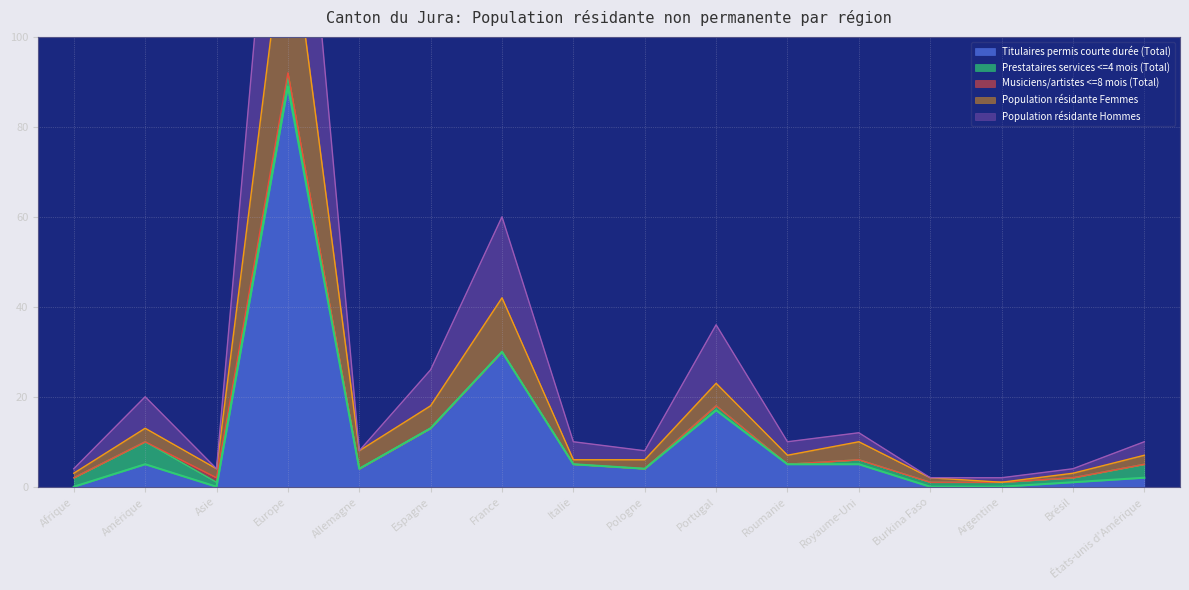

Where is the first local minimum for Population résidante Hommes?

Asie